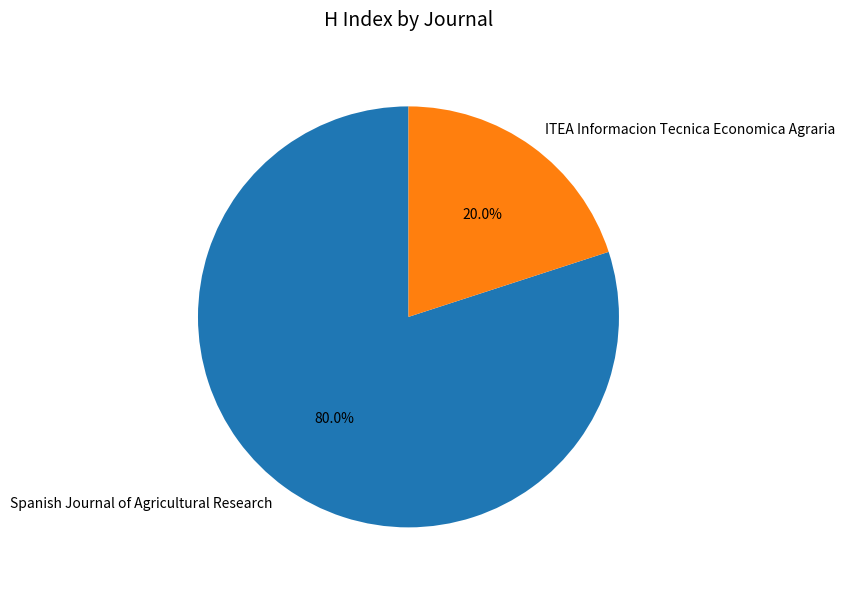

What is the ratio of the value at Spanish Journal of Agricultural Research to the value at ITEA Informacion Tecnica Economica Agraria?

4.0